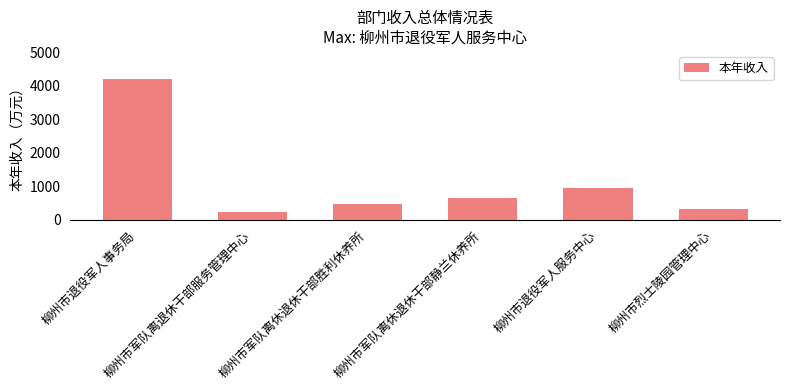

Which label corresponds to the smallest value in the chart?

柳州市军队离退休干部服务管理中心